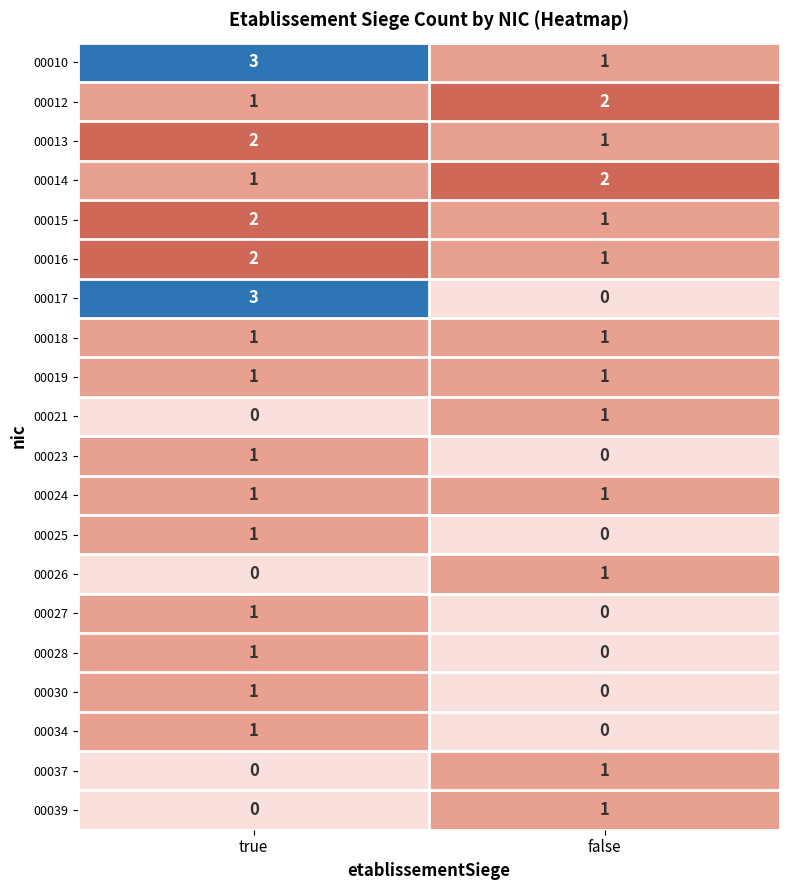

At which category is the sum across all series the highest?

true